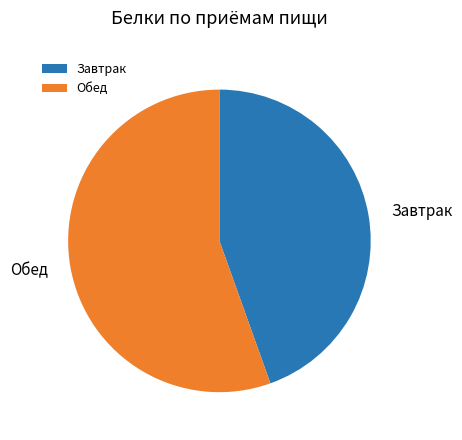

Which slice is the largest?

Обед